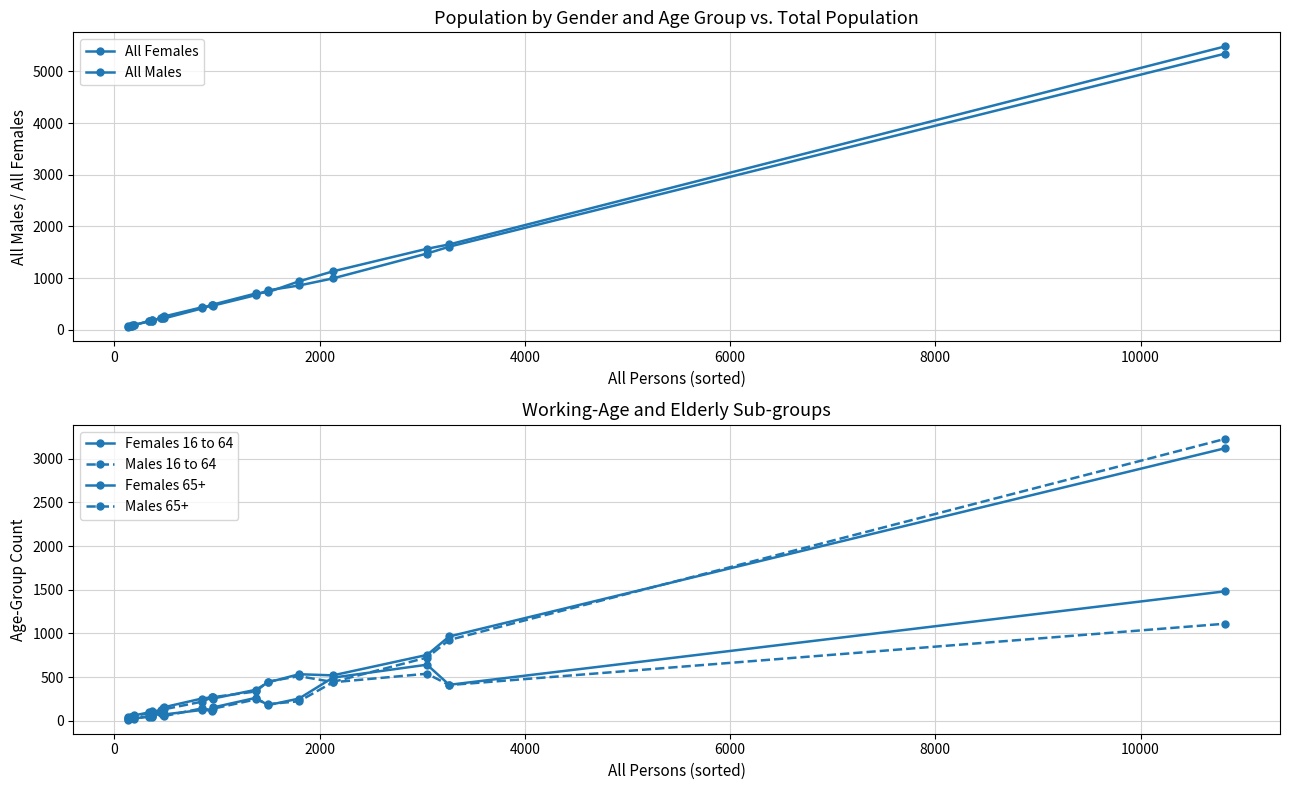

Which series has the largest total across all categories?

All Females